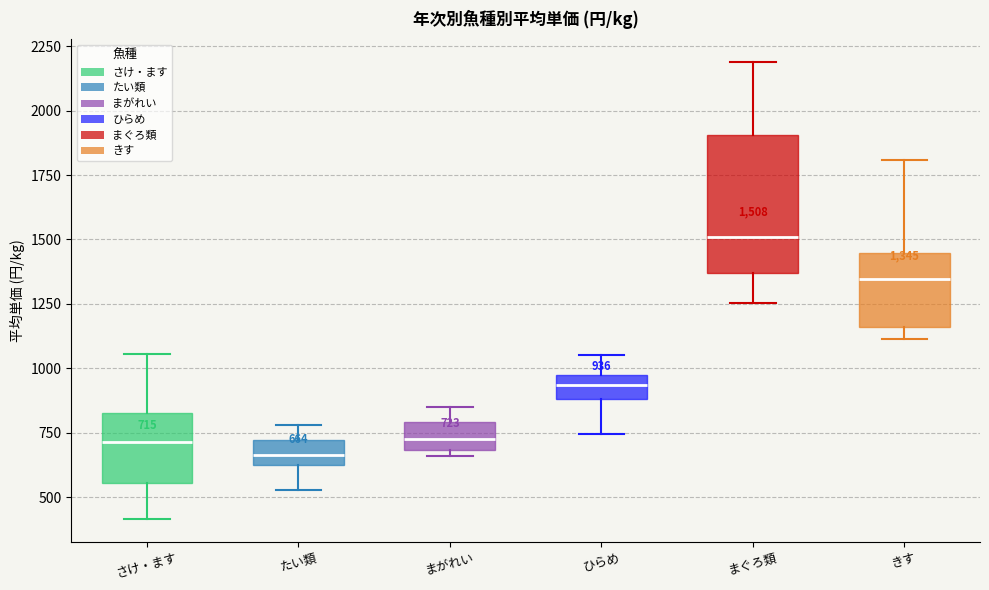

Comparing the boxes themselves (not the whiskers), which one is the tallest?

まぐろ類